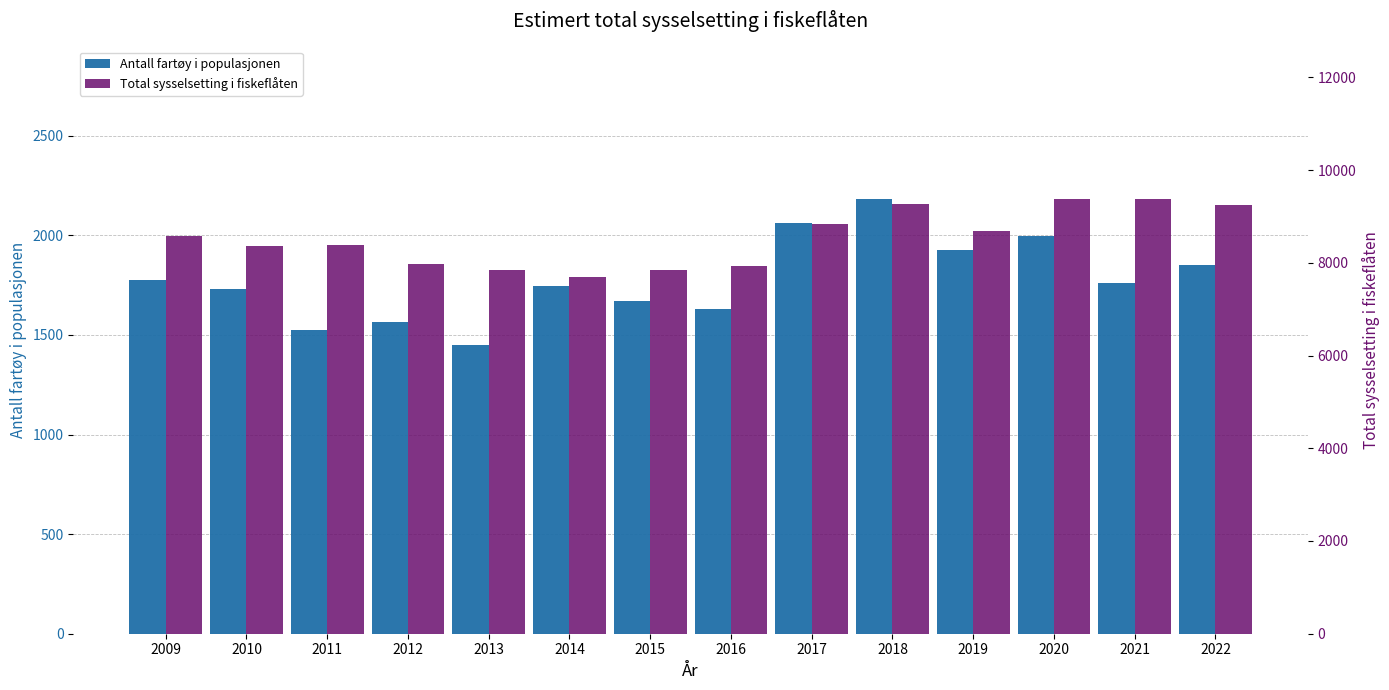

What is the sum of all Antall fartøy i populasjonen values?

24878